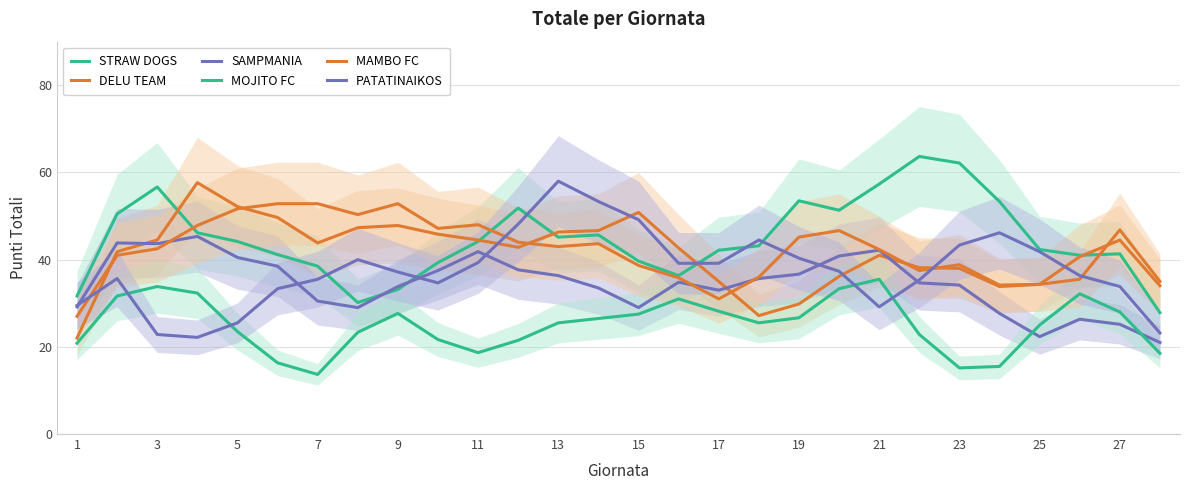

True or false: SAMPMANIA and STRAW DOGS cross at least once.

True